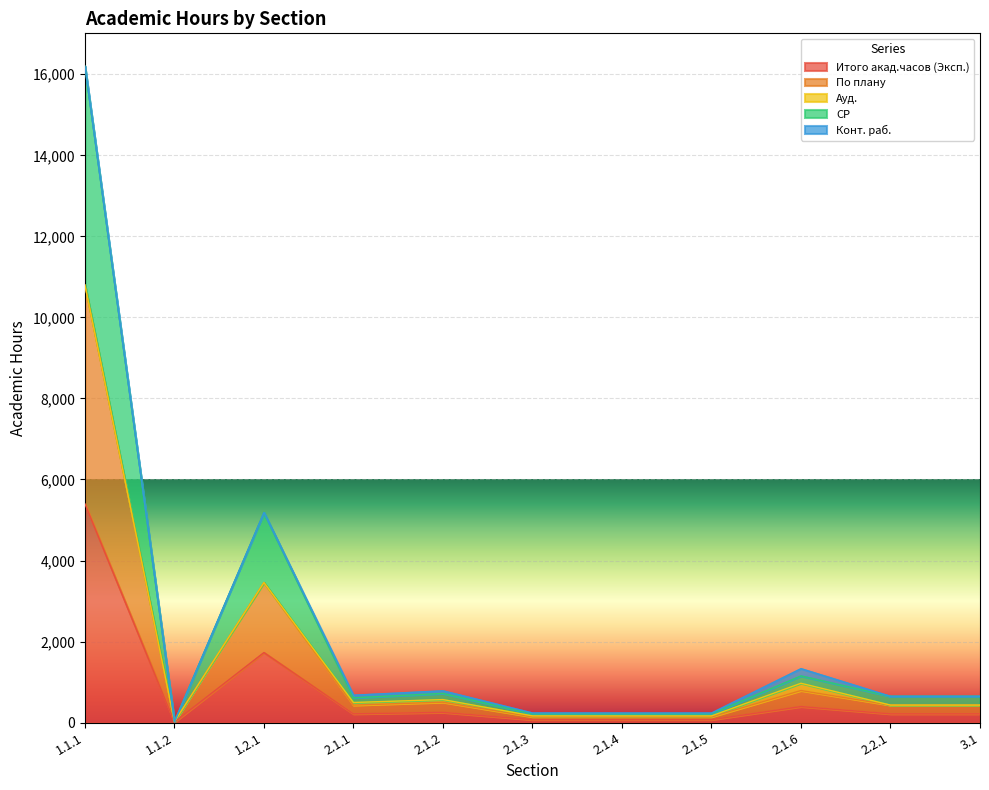

How many categories are shown in the chart?

11